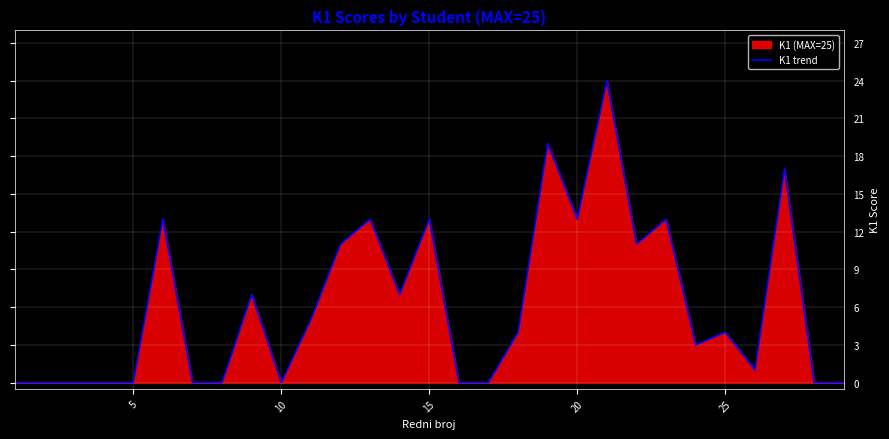

How many lines are shown in the chart?

1